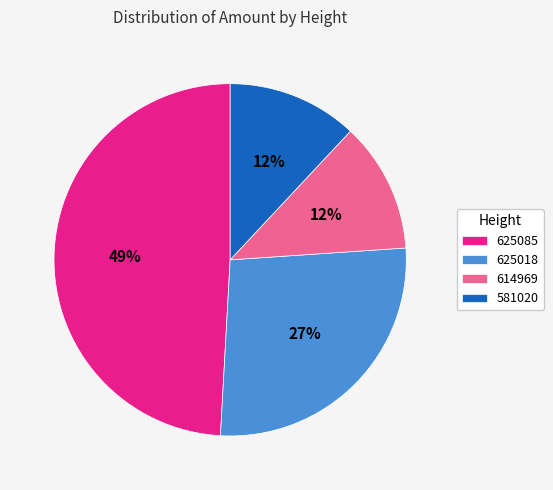

Between 625085 and 625018, which is larger?

625085